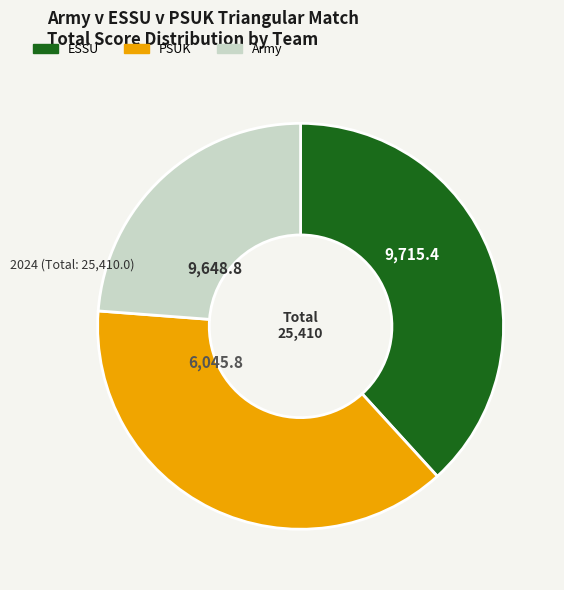

How many segments does this pie chart have?

3